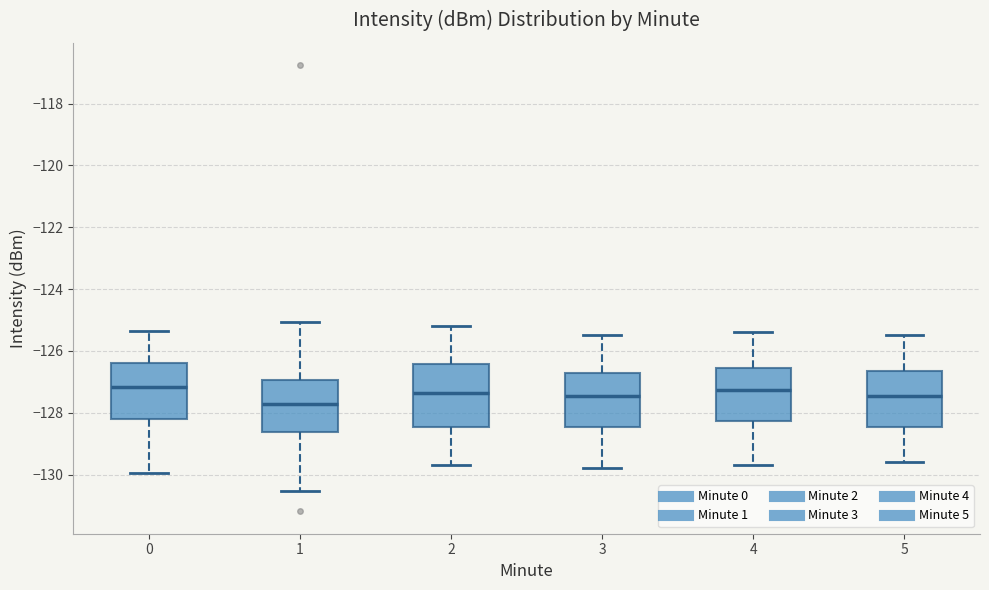

Which box's median line is the lowest?

1